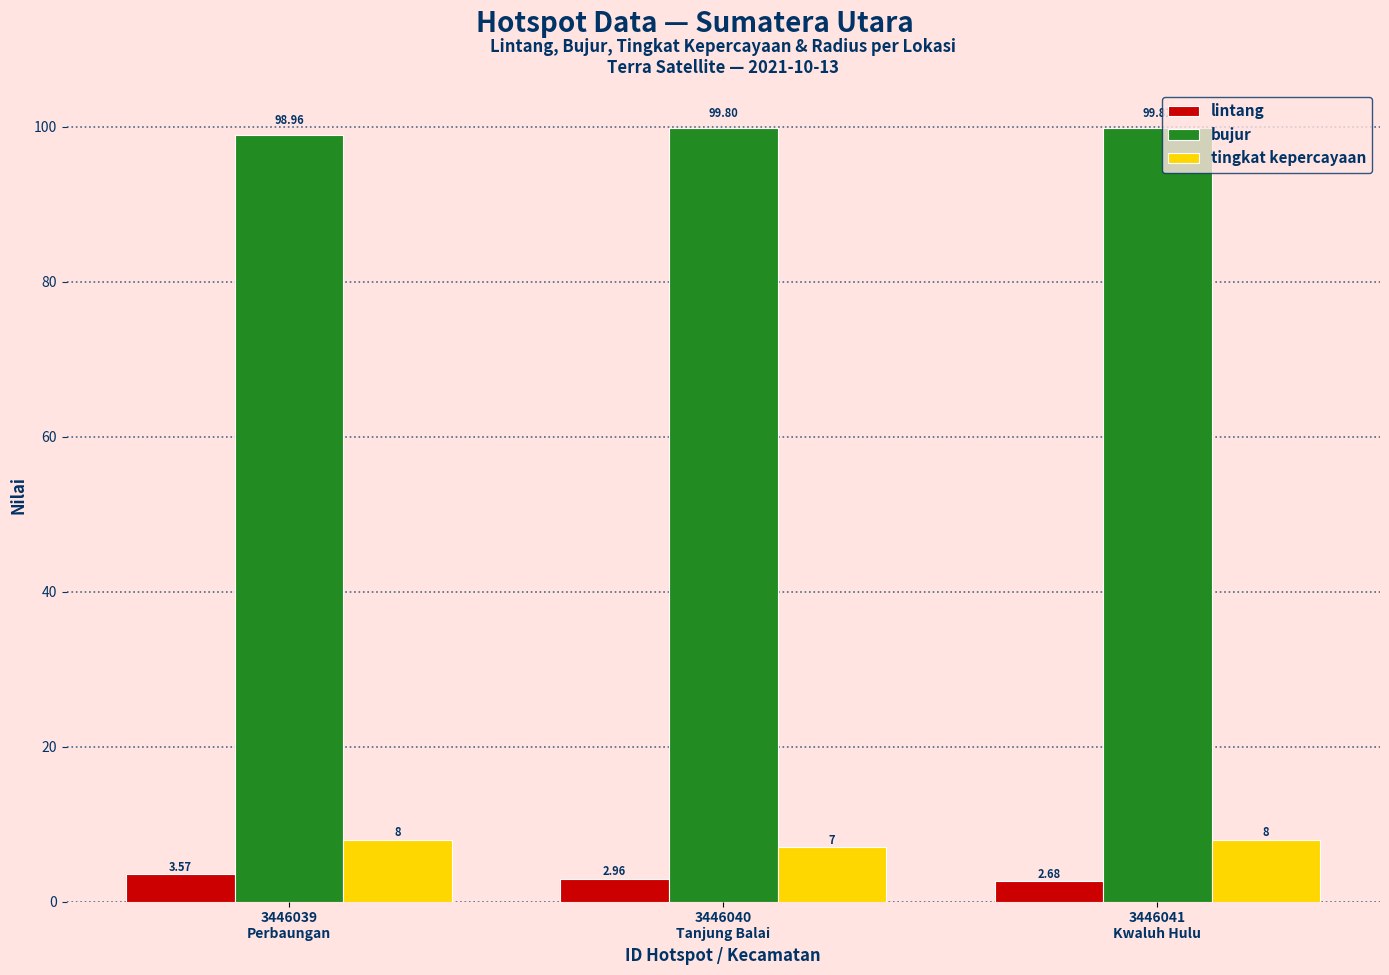

Does the chart contain any negative values?

No